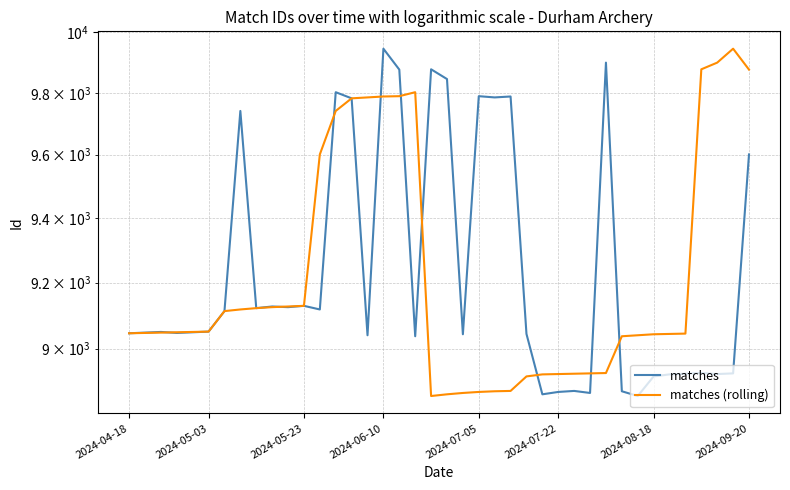

Which series has the largest range (max minus min)?

matches